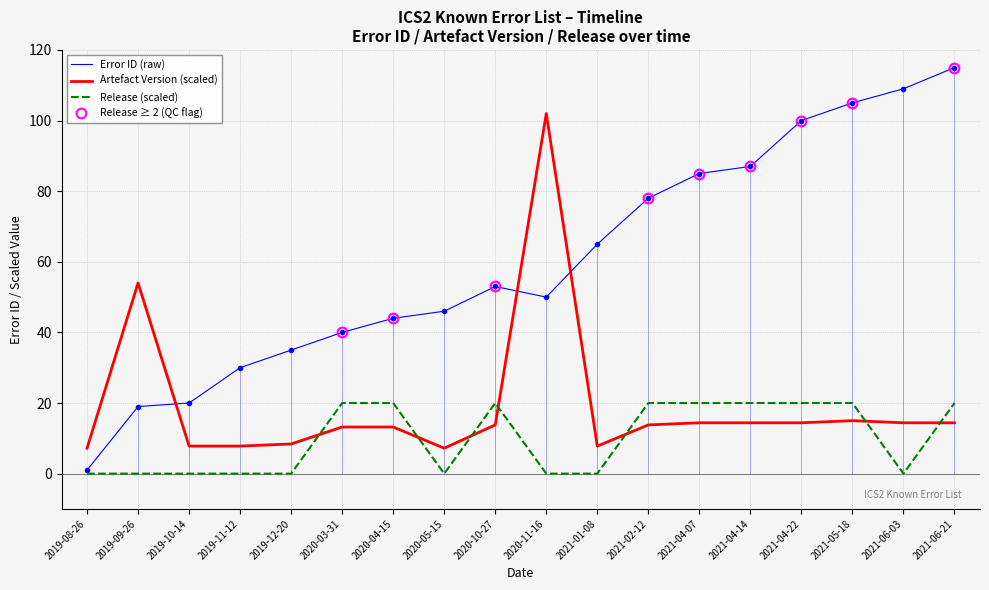

Is it true that Release equals 0.0 at 2021-01-08?

True